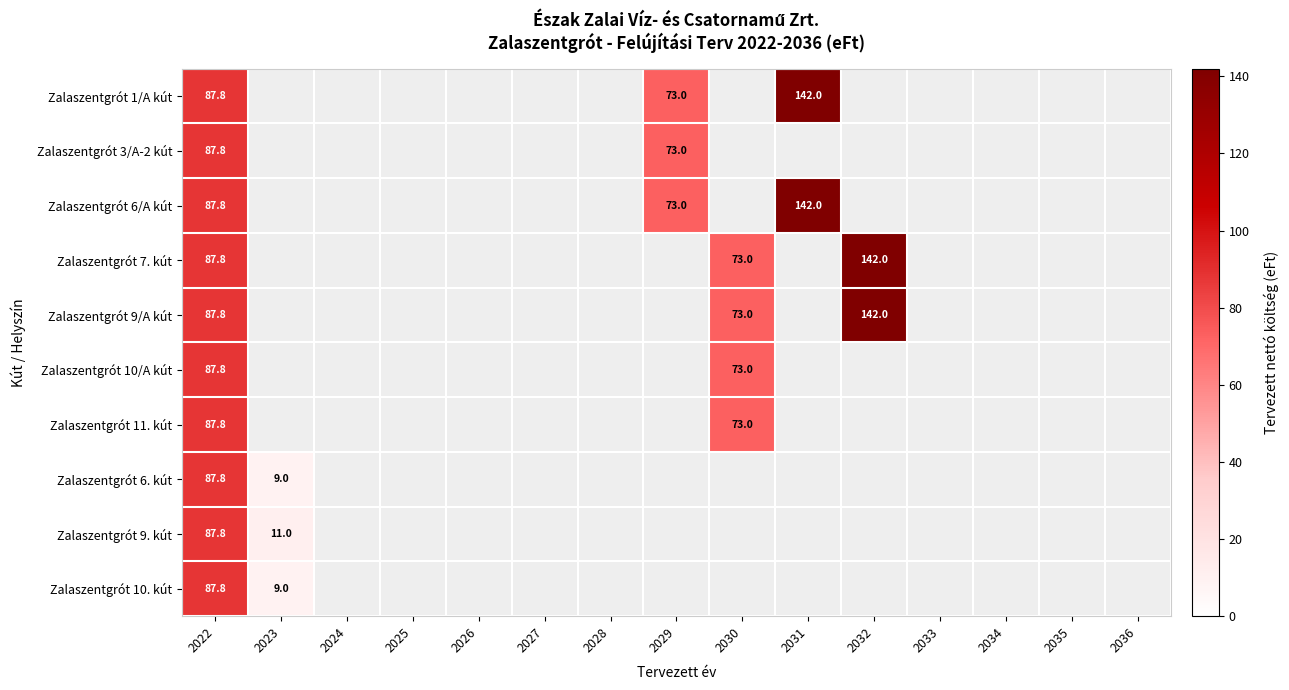

The Zalaszentgrót 9/A kút series shows 48.2 at 2030. True or false?

False